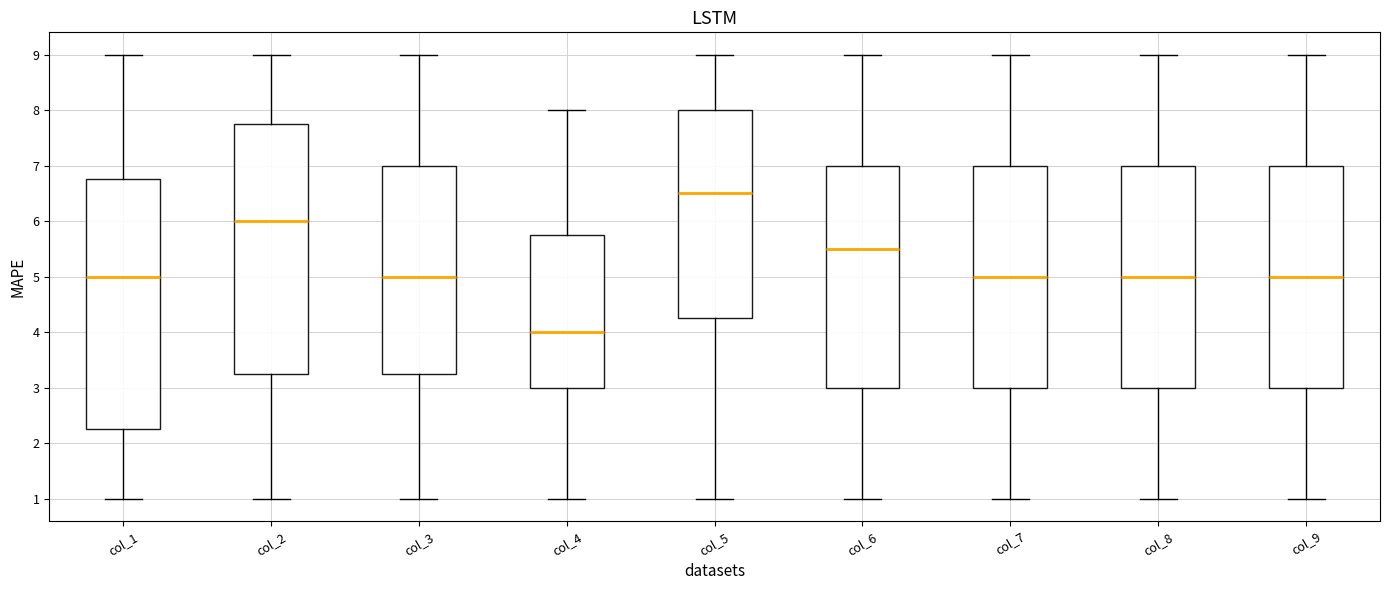

Reading left to right, read every box against the y-axis: the position of its median line, the range the box covers, and the ends of its whiskers. The values are not printed on the chart, so give them approximately, as read against the axis.

col_1: median 5.0, box 2.3 to 6.8, whiskers 1.0 to 9.0
col_2: median 6.0, box 3.3 to 7.8, whiskers 1.0 to 9.0
col_3: median 5.0, box 3.3 to 7.0, whiskers 1.0 to 9.0
col_4: median 4.0, box 3.0 to 5.8, whiskers 1.0 to 8.0
col_5: median 6.5, box 4.3 to 8.0, whiskers 1.0 to 9.0
col_6: median 5.5, box 3.0 to 7.0, whiskers 1.0 to 9.0
col_7: median 5.0, box 3.0 to 7.0, whiskers 1.0 to 9.0
col_8: median 5.0, box 3.0 to 7.0, whiskers 1.0 to 9.0
col_9: median 5.0, box 3.0 to 7.0, whiskers 1.0 to 9.0